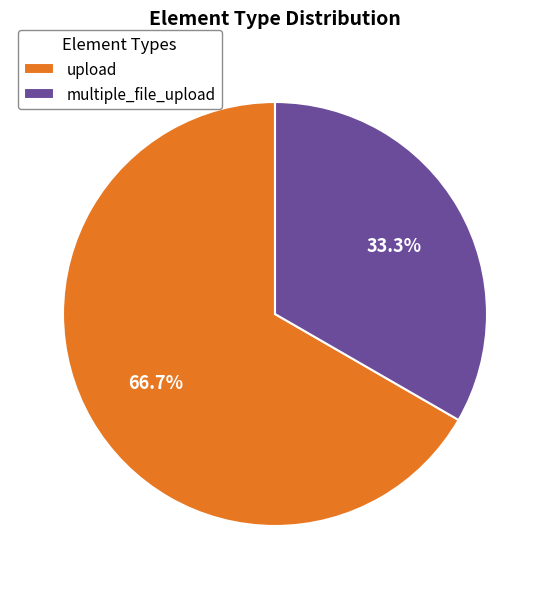

What is the ratio of the value at upload to the value at multiple_file_upload?

2.0